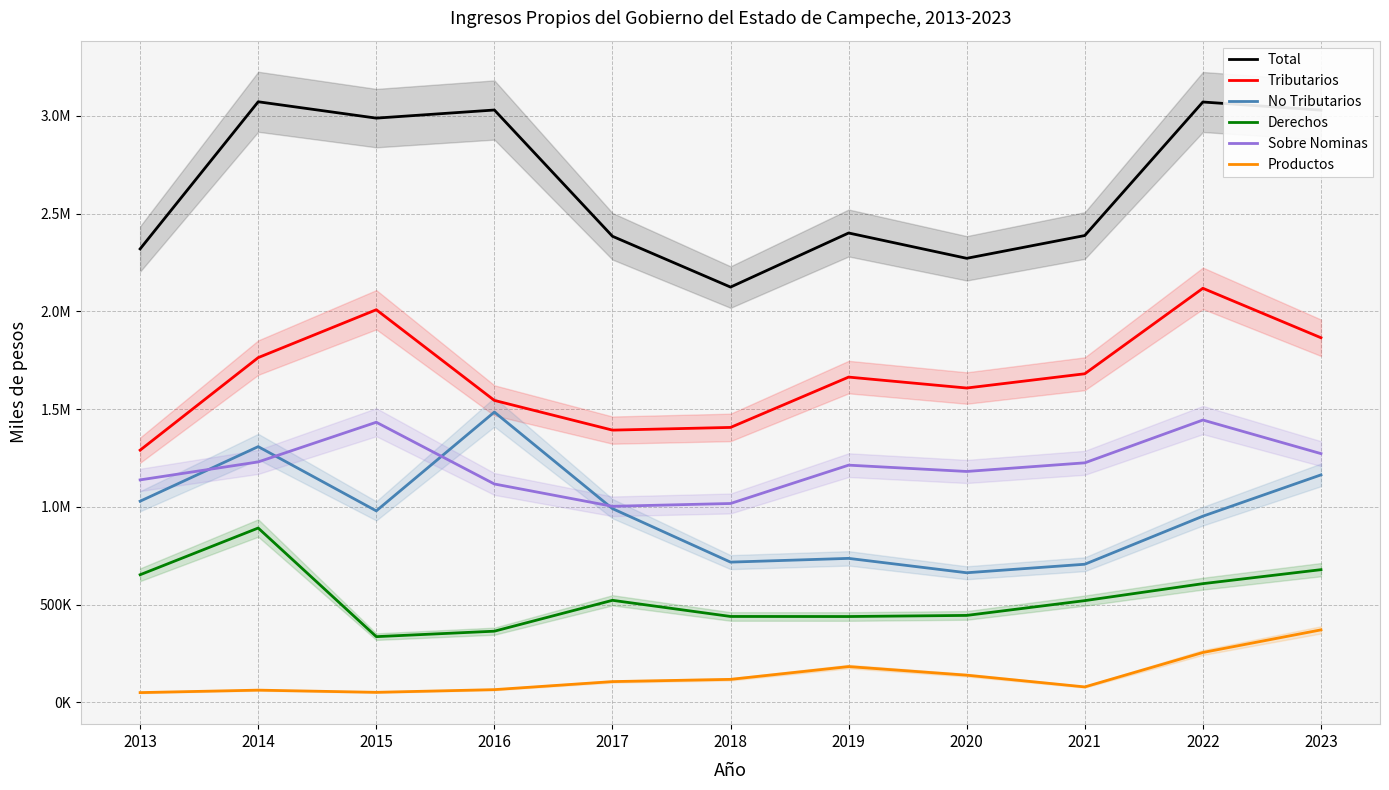

In Sobre Nominas, how many points are higher than both neighbors (excluding endpoints)?

3